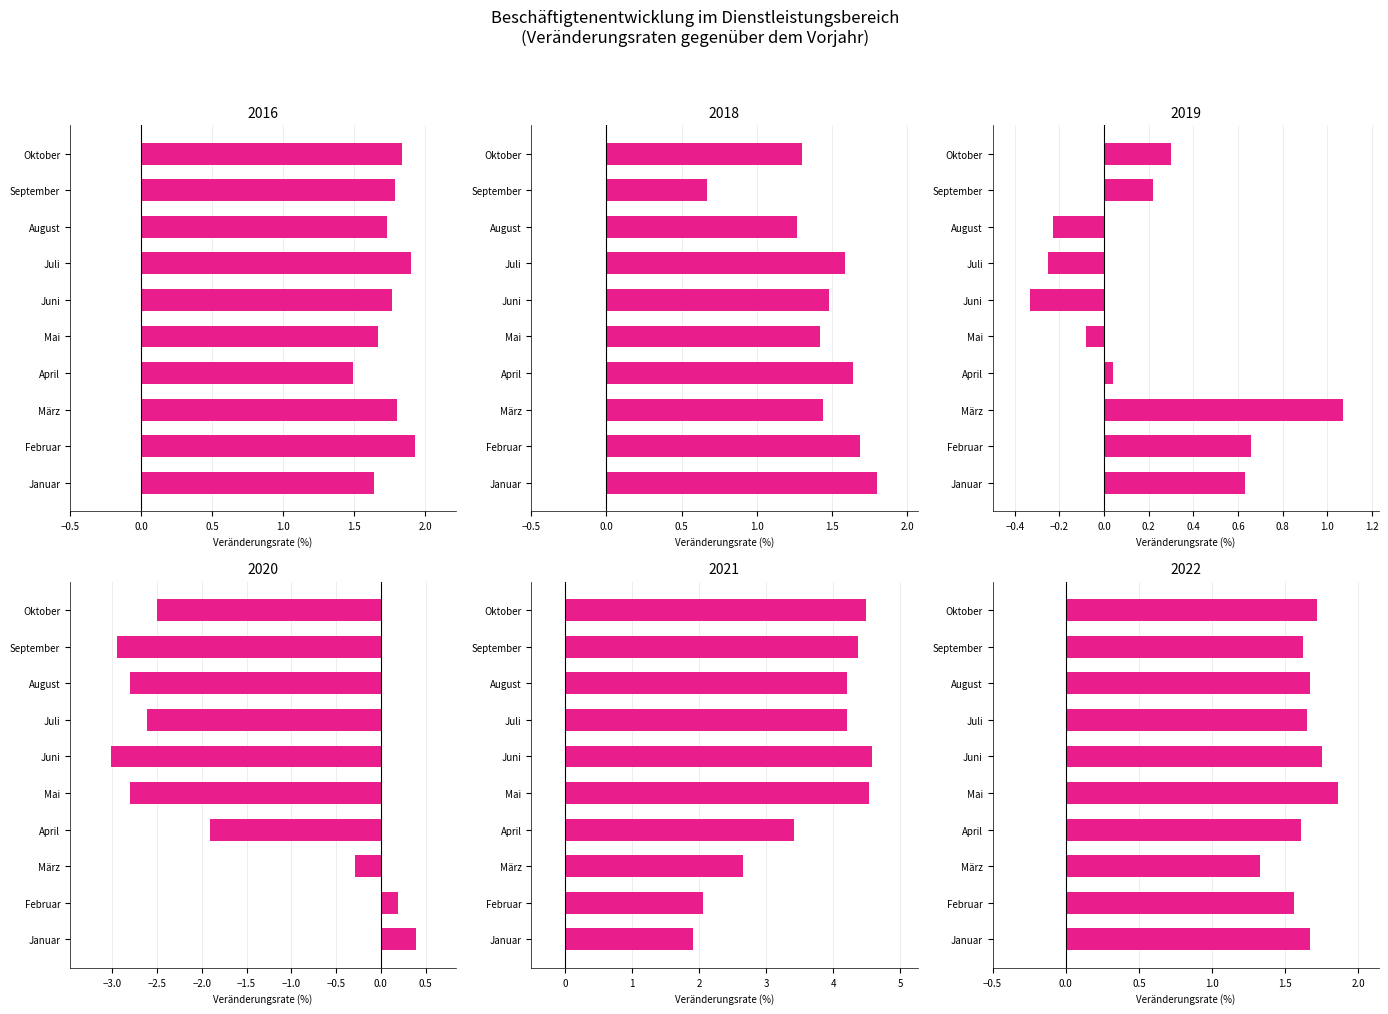

What is the label of the 6th bar from the left?

Juni